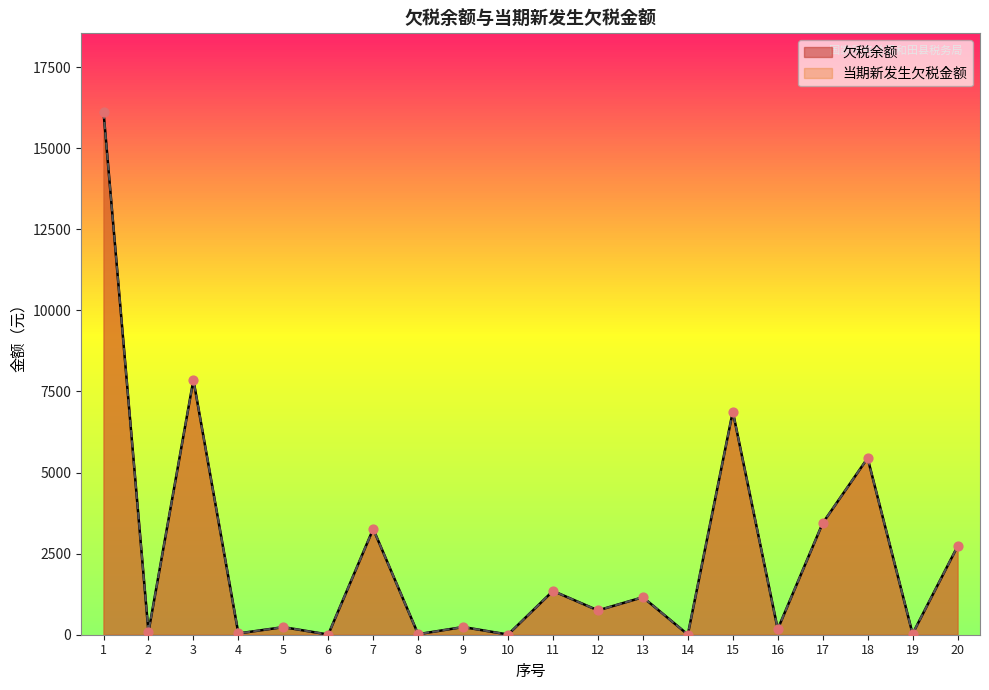

Which series has the largest Y range (max minus min)?

欠税余额